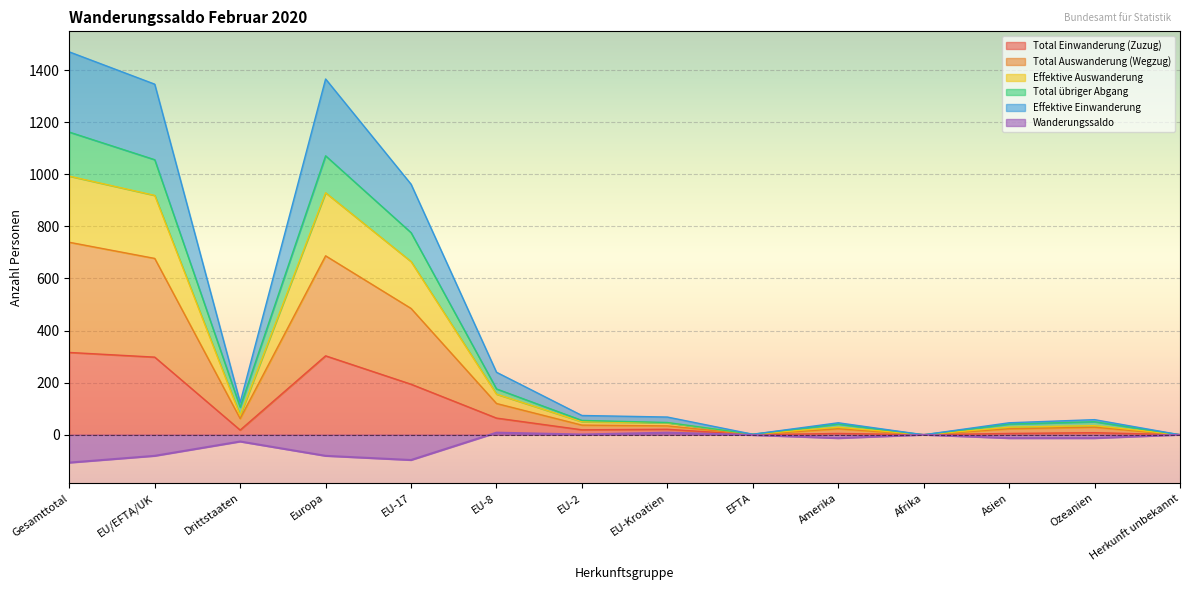

At which category does Wanderungssaldo reach its first local valley?

EU-17